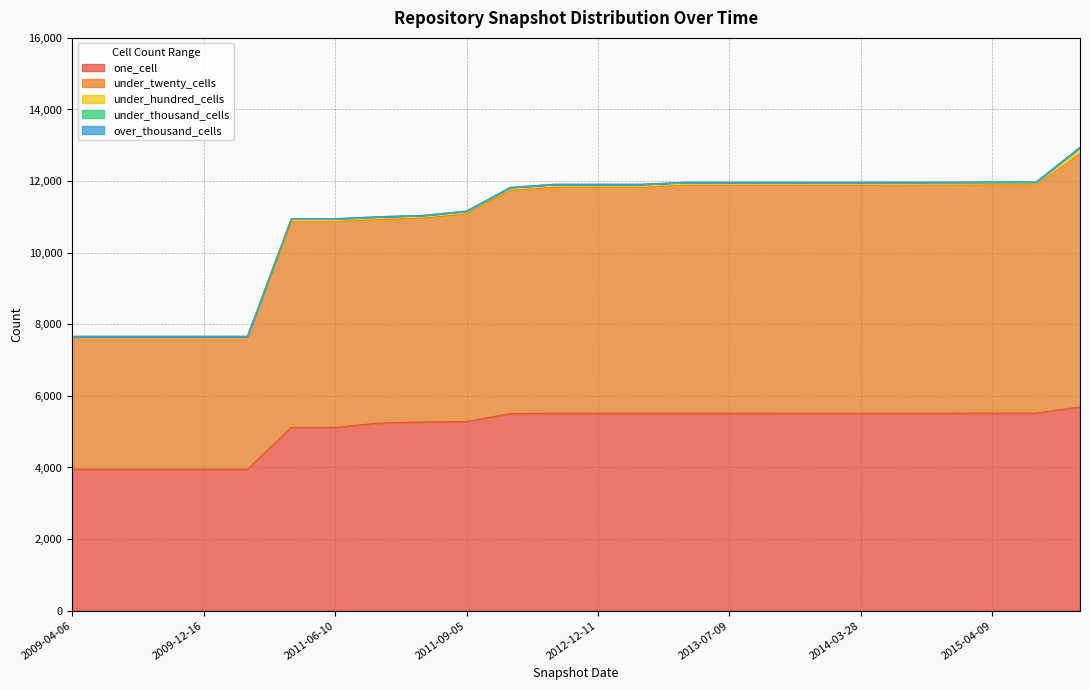

True or false: over_thousand_cells and under_thousand_cells intersect in this chart.

False